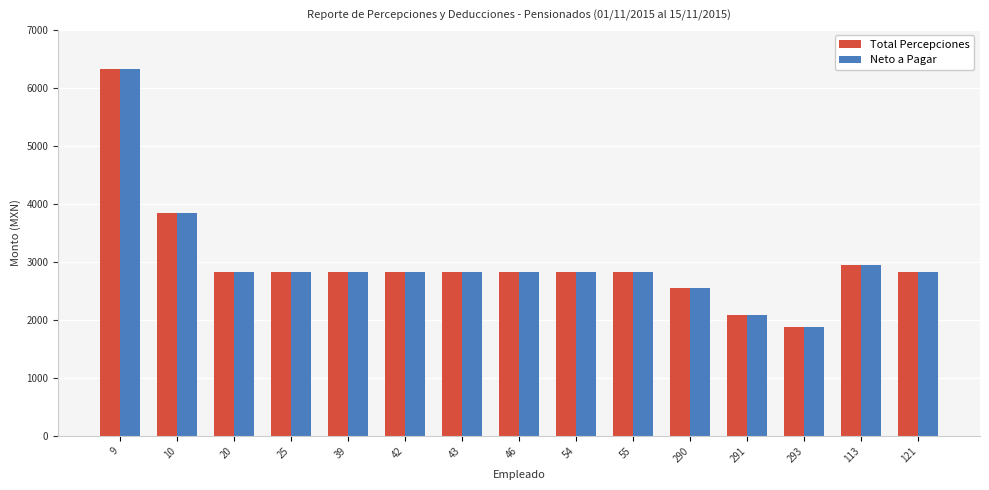

Which category has the highest value in the Total Percepciones series?

9